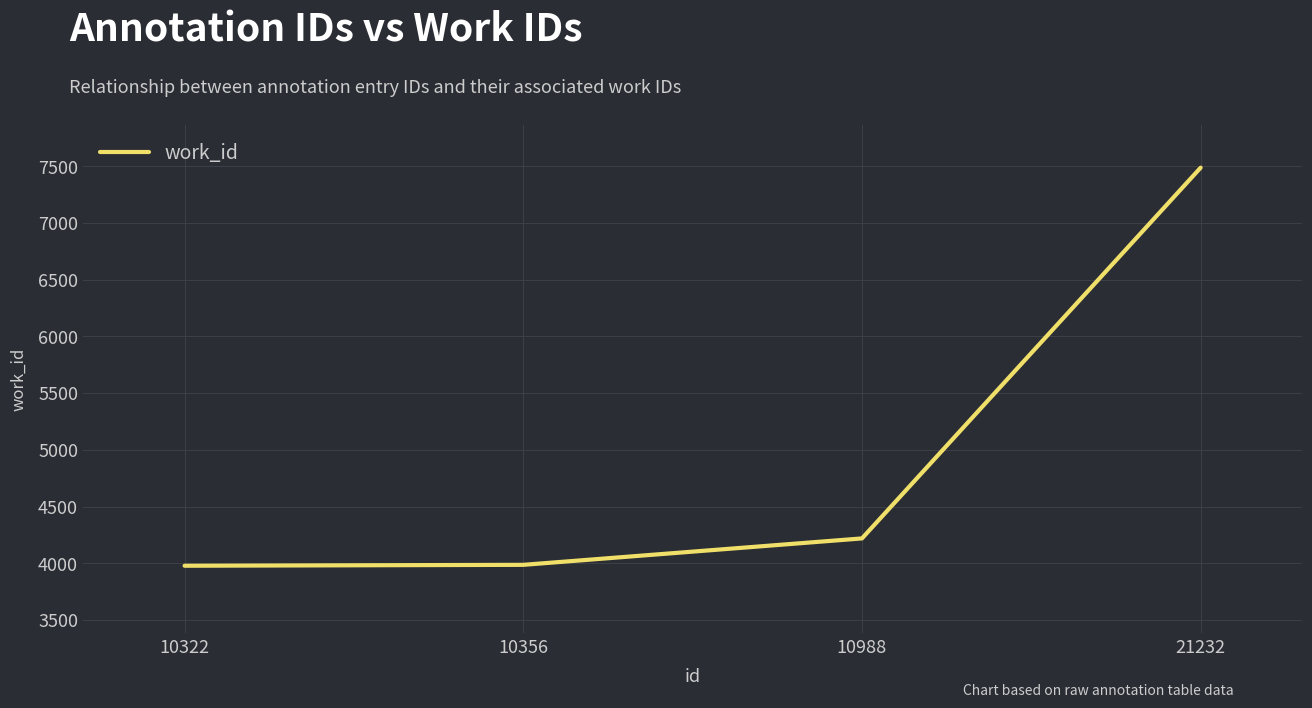

What is the minimum value shown in the chart?

3978